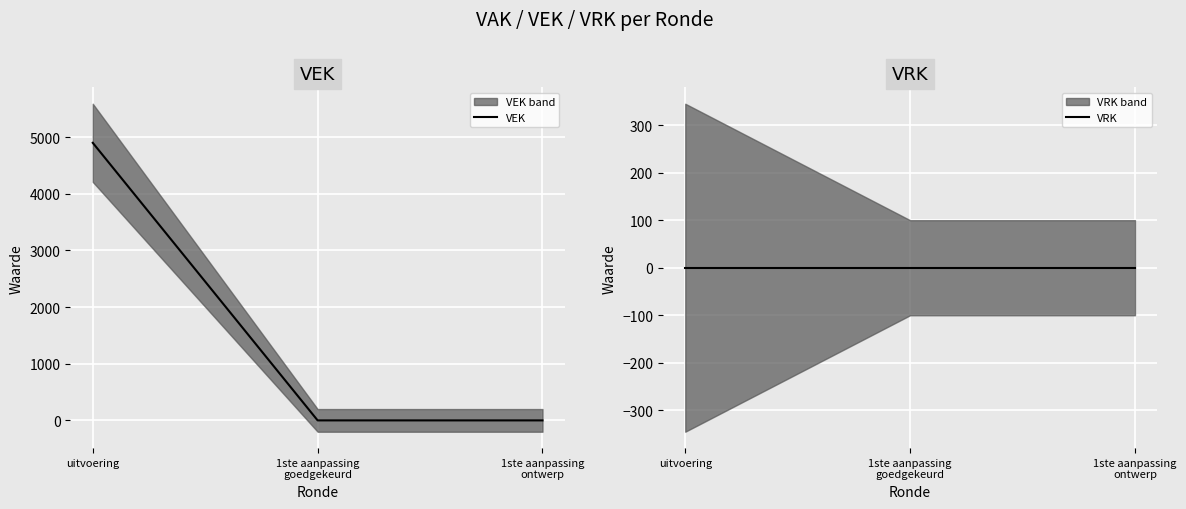

What is the value of the VEK point at the 1st from the left?

4900